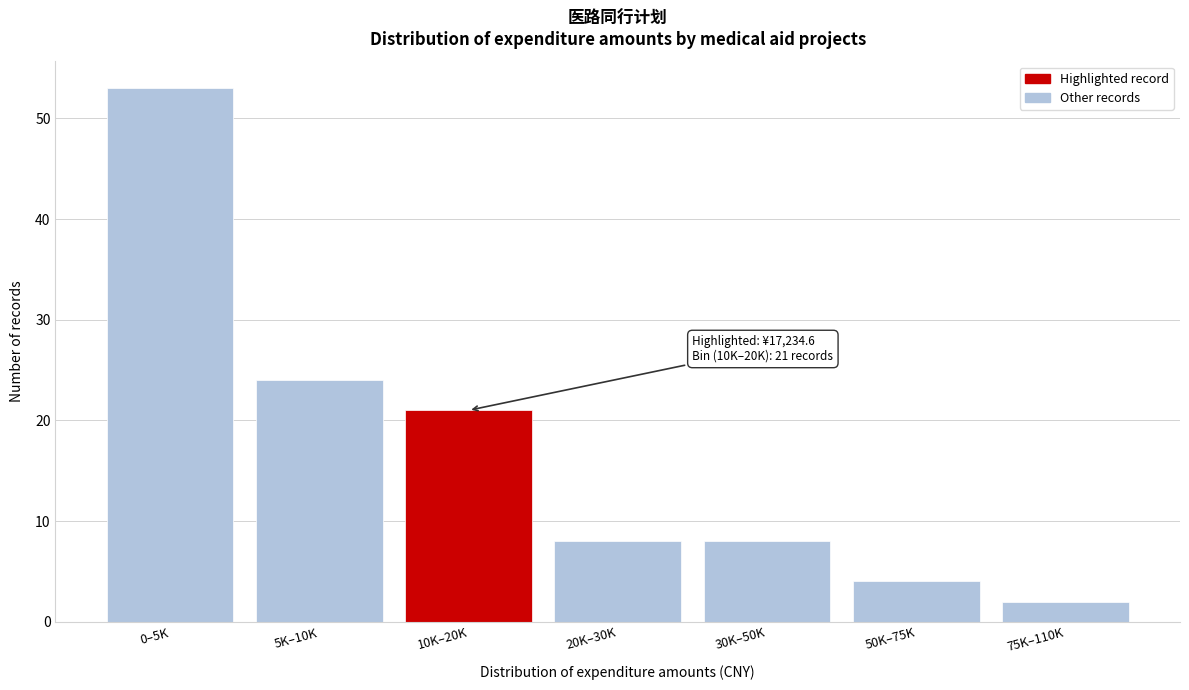

Reading left to right, extract all data points from this chart.

0–5K=53	5K–10K=24	10K–20K=21	20K–30K=8	30K–50K=8	50K–75K=4	75K–110K=2